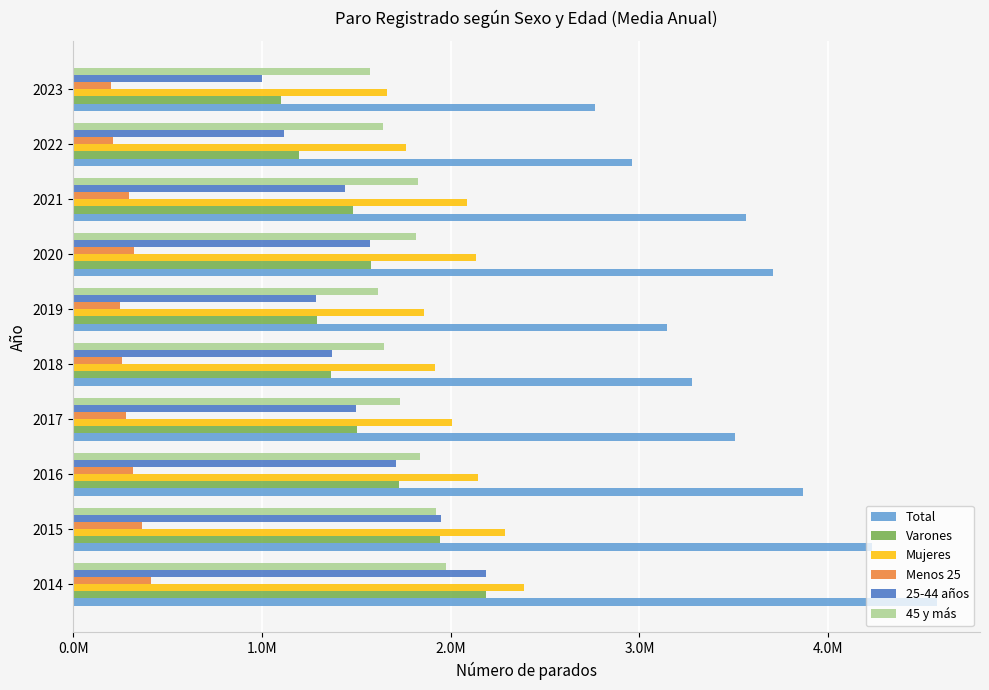

Which series has the largest total across all categories?

Total